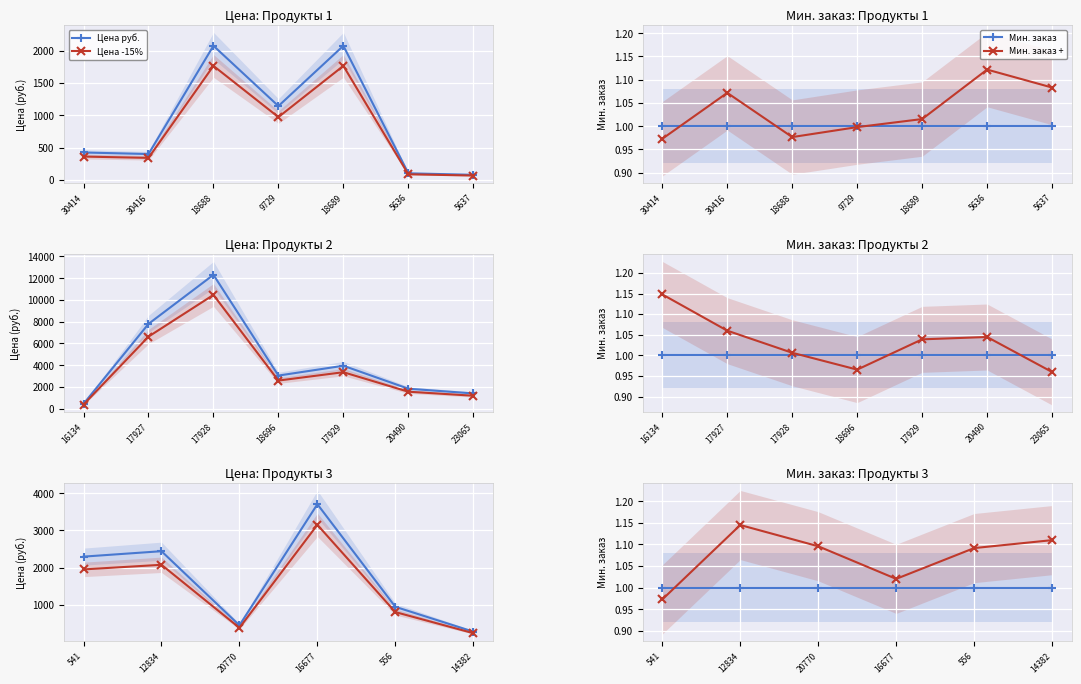

What is the difference between the maximum and minimum values in the Мин. заказ + series?

0.2